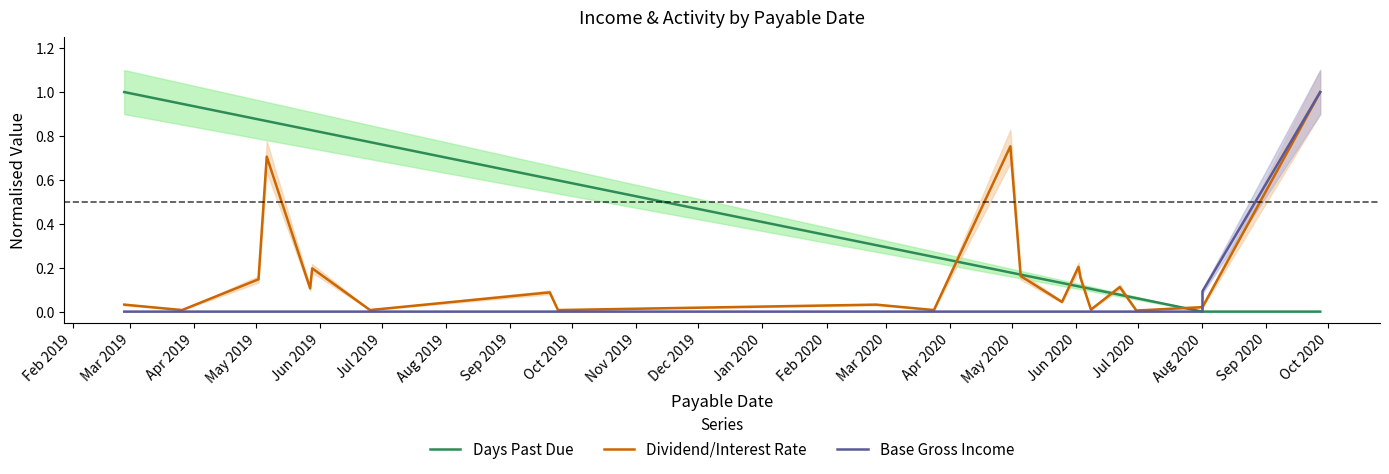

What is the label of the 15th point from the right?

Sep 2019